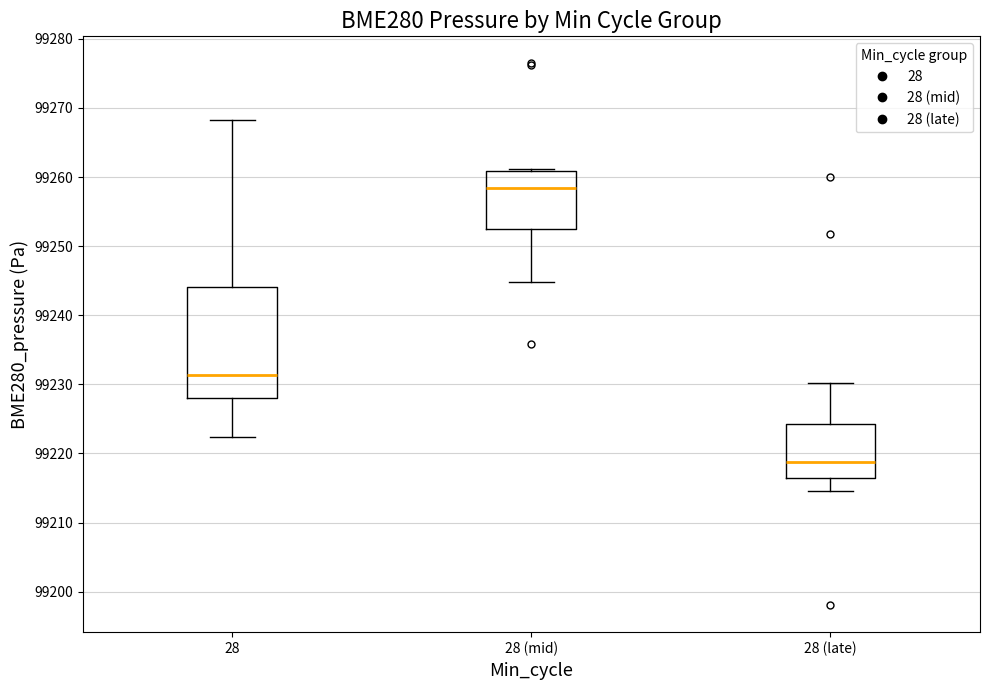

Comparing the boxes themselves (not the whiskers), which one is the tallest?

28